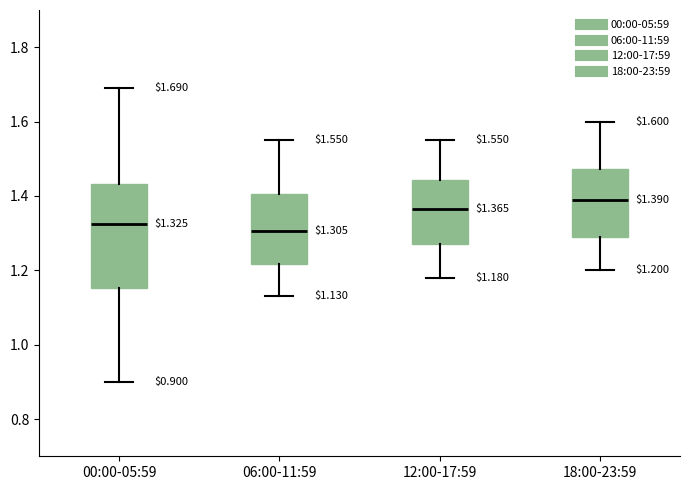

Which box has the lowest median line?

06:00-11:59